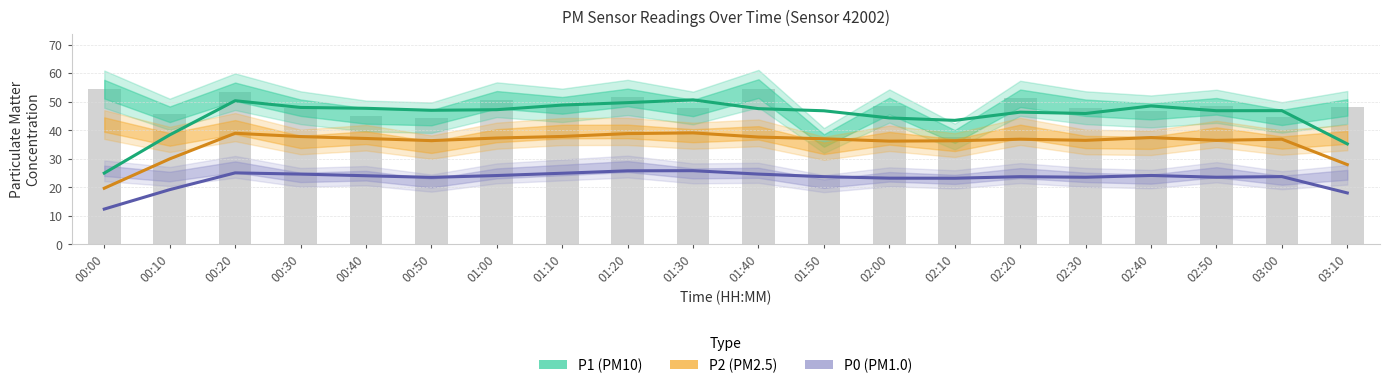

What is the difference between the second highest and second lowest values in the P2 (PM2.5) series?

11.0